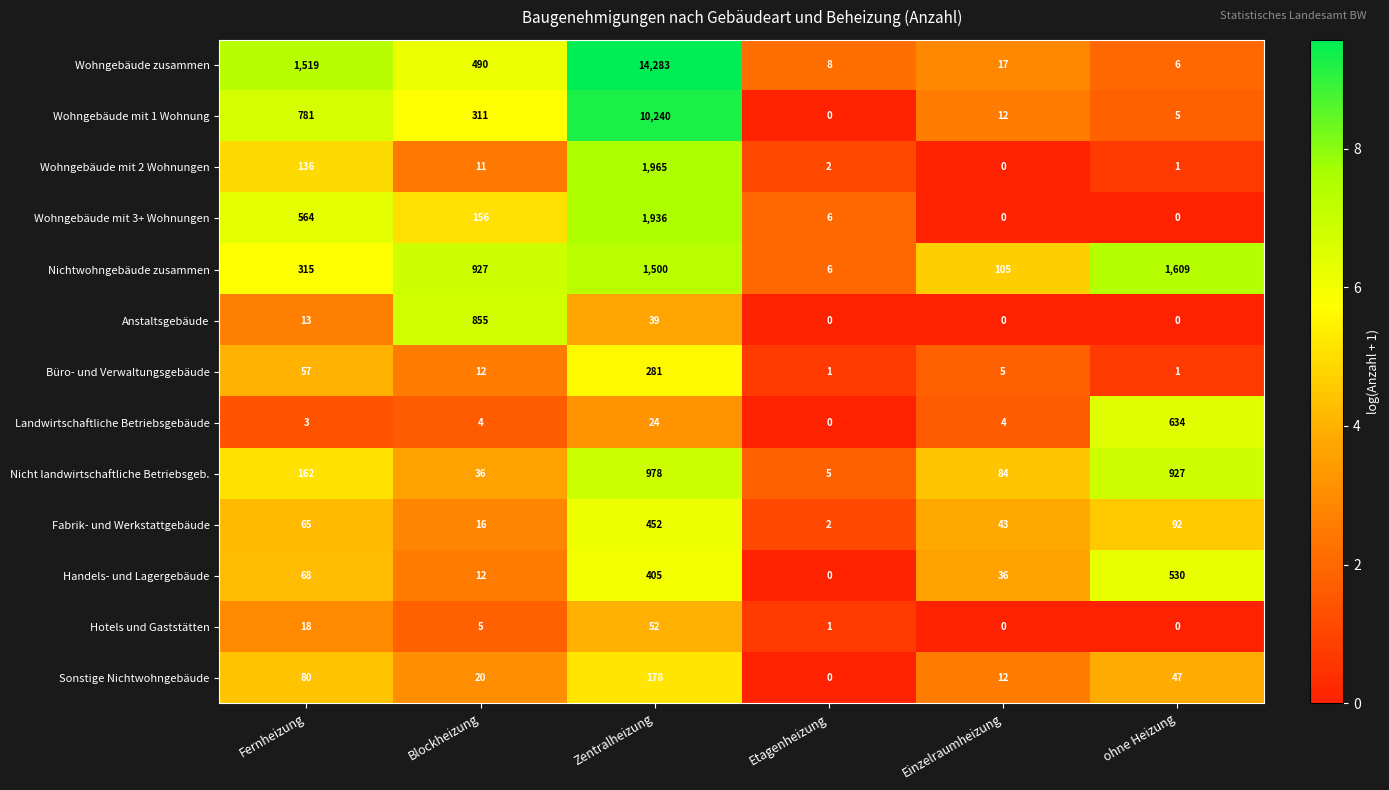

What is the maximum value shown in the chart?

14283